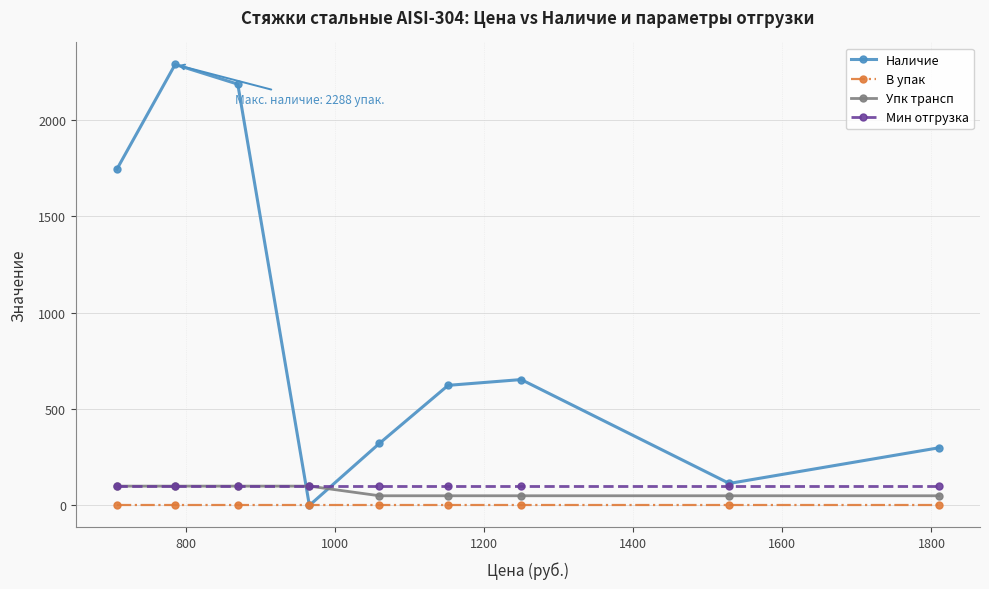

Which series has the largest total across all categories?

Наличие